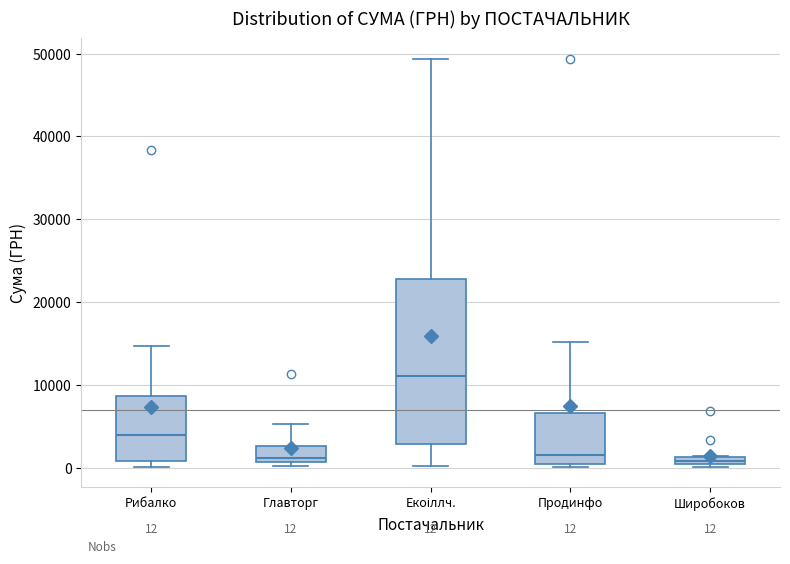

Which box is the tallest, from its lower edge to its upper edge?

Екоіллч.